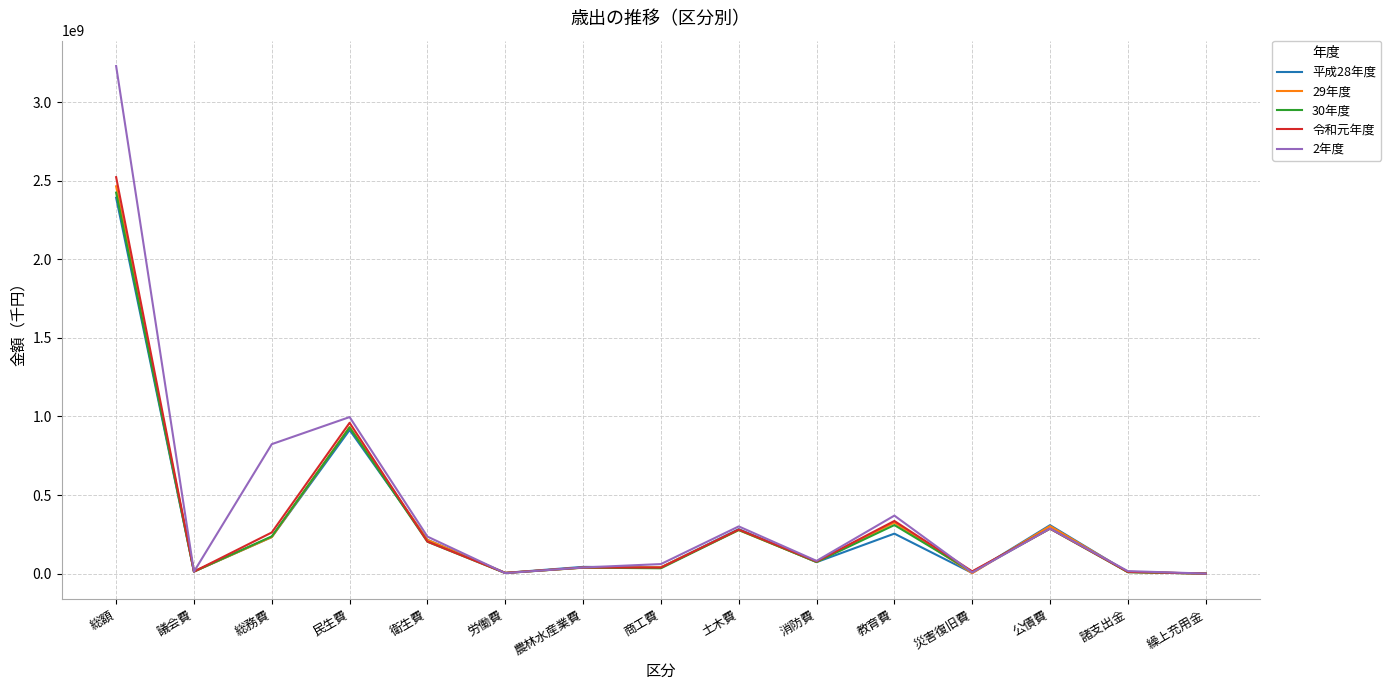

At which label is 29年度 closest to 1232120336?

民生費